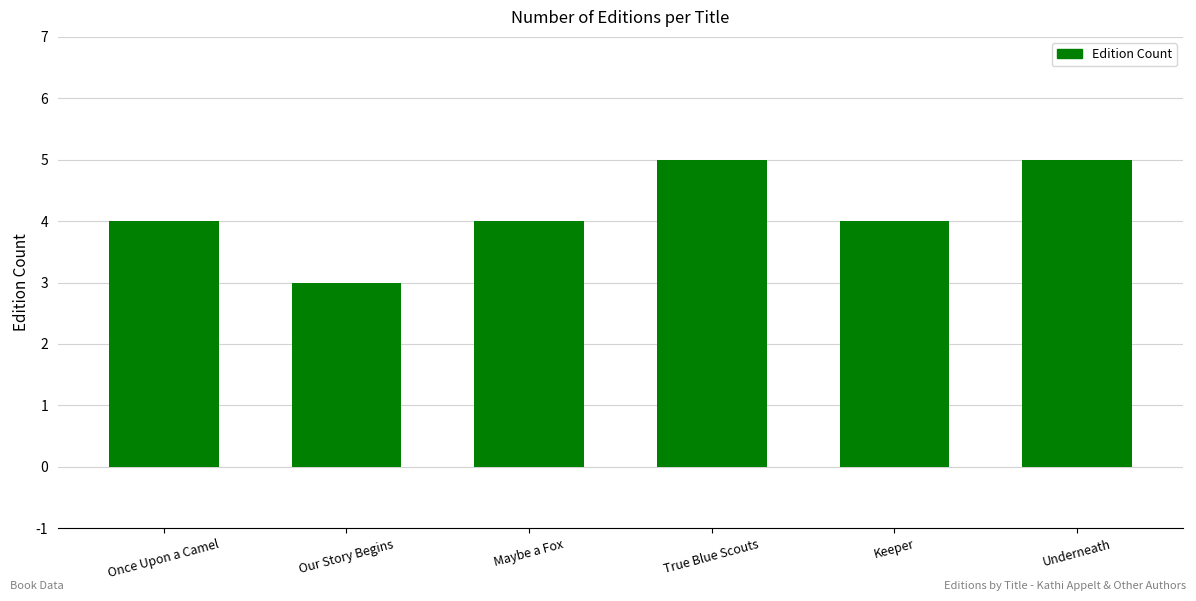

What is the average value?

4